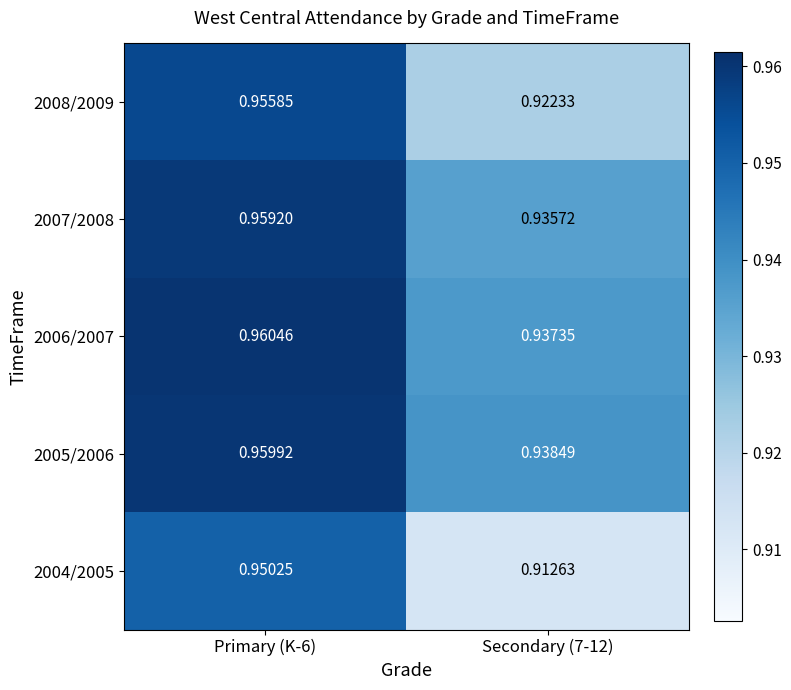

Is the value of 2008/2009 at Primary (K-6) greater than the value of 2007/2008 at Primary (K-6)?

No